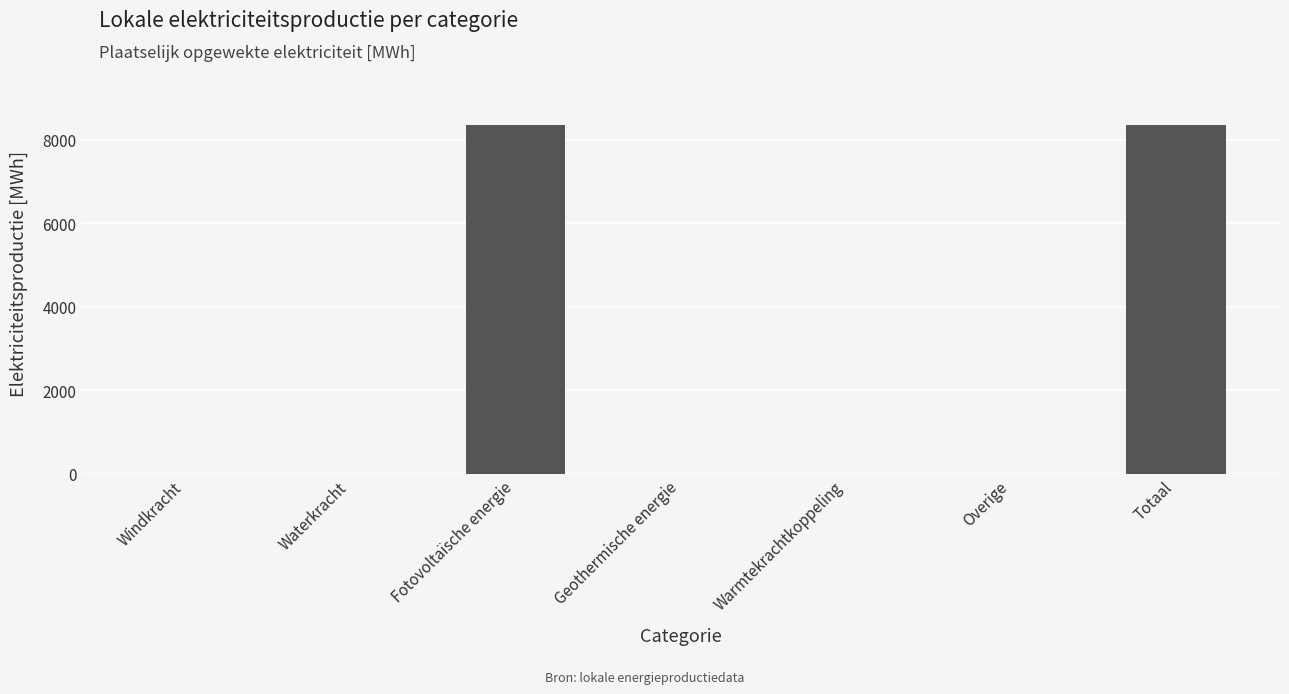

Reading right to left, list all the values displayed in this chart.

8341.8	0.0	0.0	0.0	8341.8	0.0	0.0